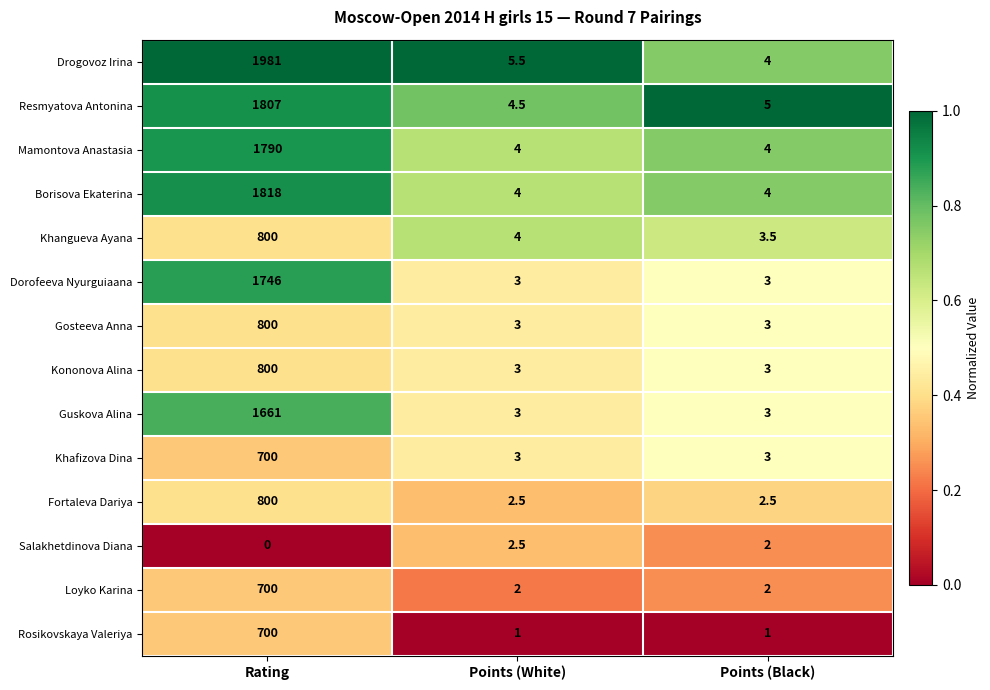

How many values in the Loyko Karina series exceed 2?

1